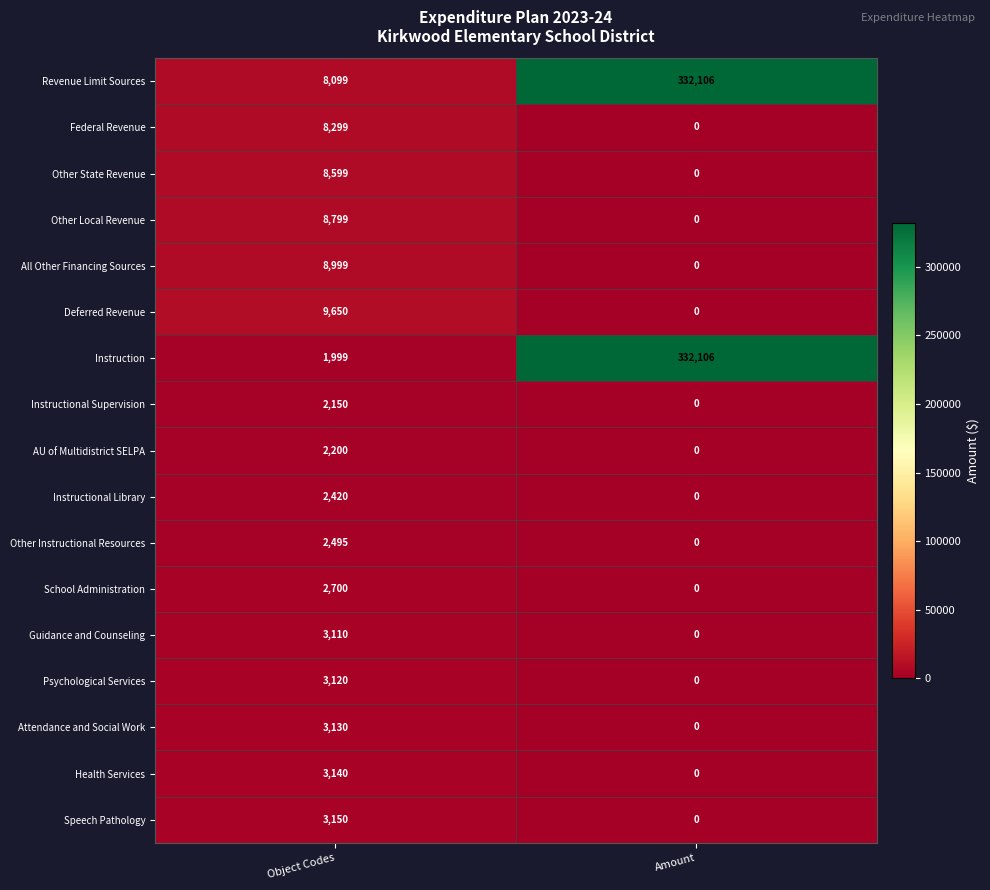

What is the maximum value for Instructional Supervision?

2150